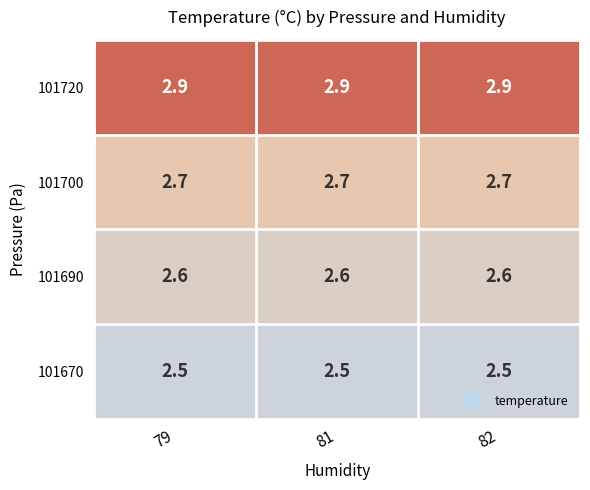

List the series in order of their peak value, lowest first.

101670, 101690, 101700, 101720